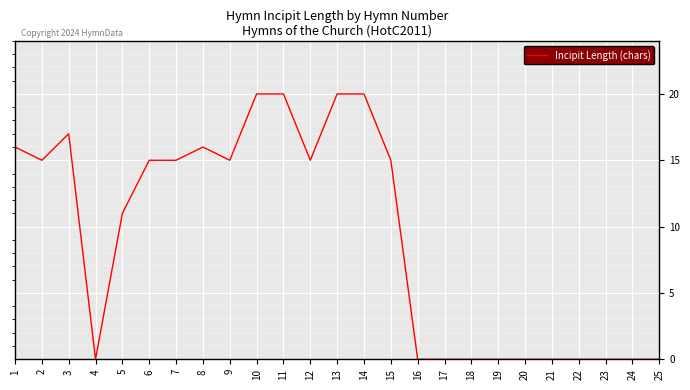

What is the maximum value shown in the chart?

20